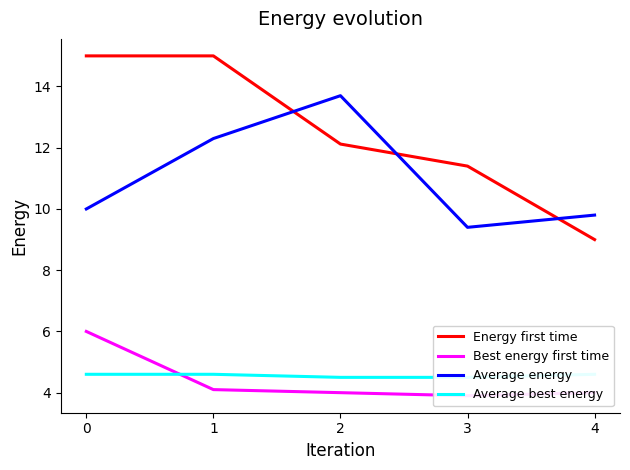

What is the difference between the maximum and second lowest values in the Best energy first time series?

2.0